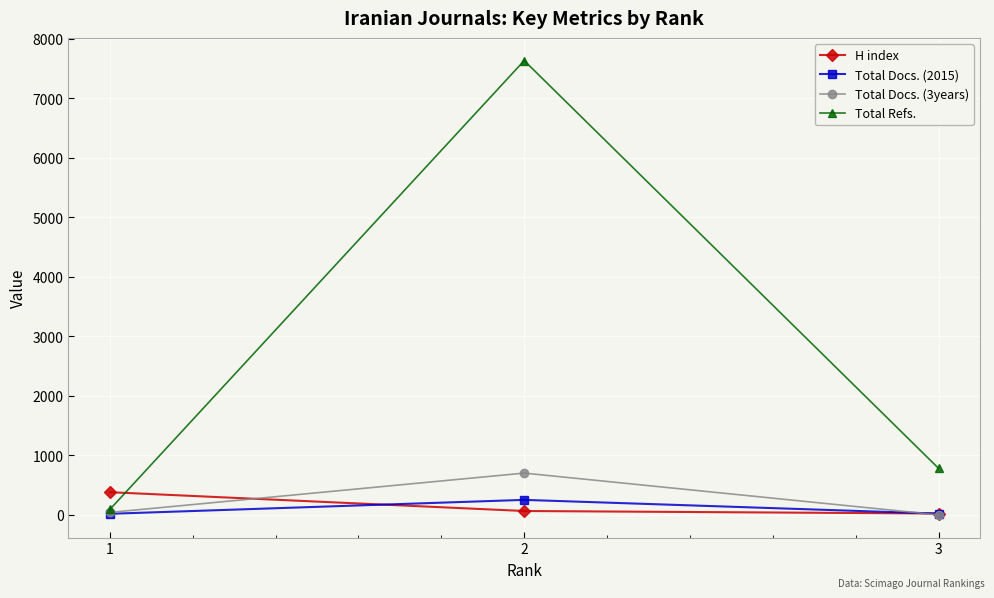

The Total Docs. (3years) series shows 41 at 1. True or false?

True